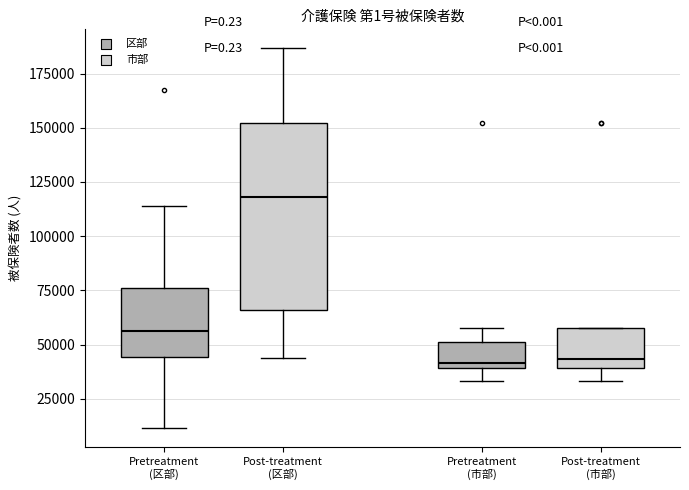

Reading left to right, transcribe this box plot: for each box, give where its median line is, the range the box spans, and where its two whiskers end, as read against the y-axis. The values are not printed on the chart, so give them approximately, as read against the axis.

Pretreatment (区部): median 55000, box 45000 to 75000, whiskers 10000 to 115000
Post-treatment (区部): median 120000, box 65000 to 150000, whiskers 45000 to 185000
Pretreatment (市部): median 40000 (just above the box's lower edge), box 40000 to 50000, whiskers 35000 to 60000
Post-treatment (市部): median 45000, box 40000 to 60000, whiskers 35000 to 60000